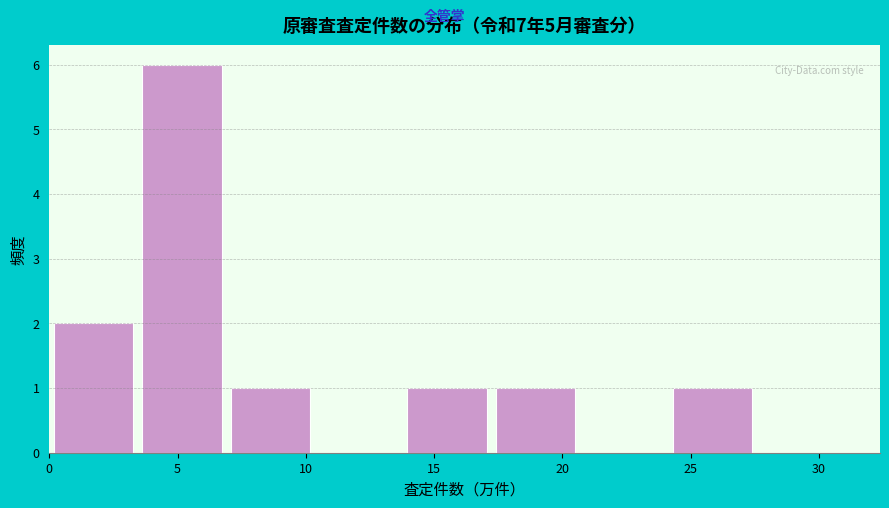

Over which range of the x-axis is the bar tallest?

3.5 to 7.0